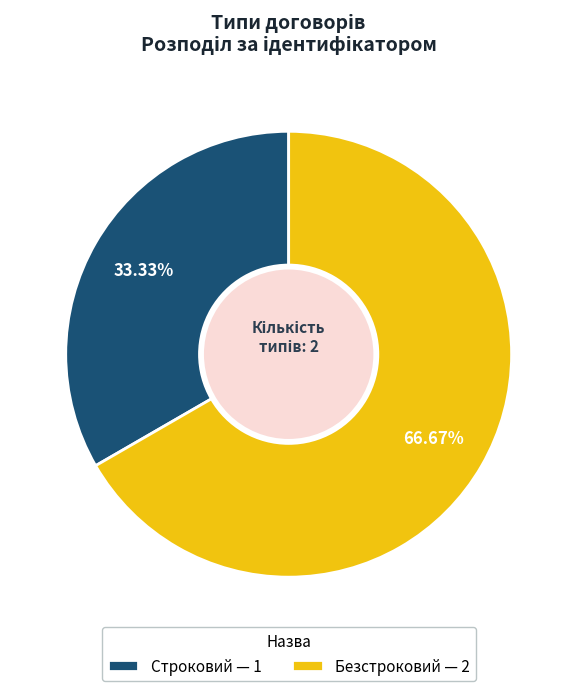

What percentage is the Безстроковий slice, to the nearest percent?

67%